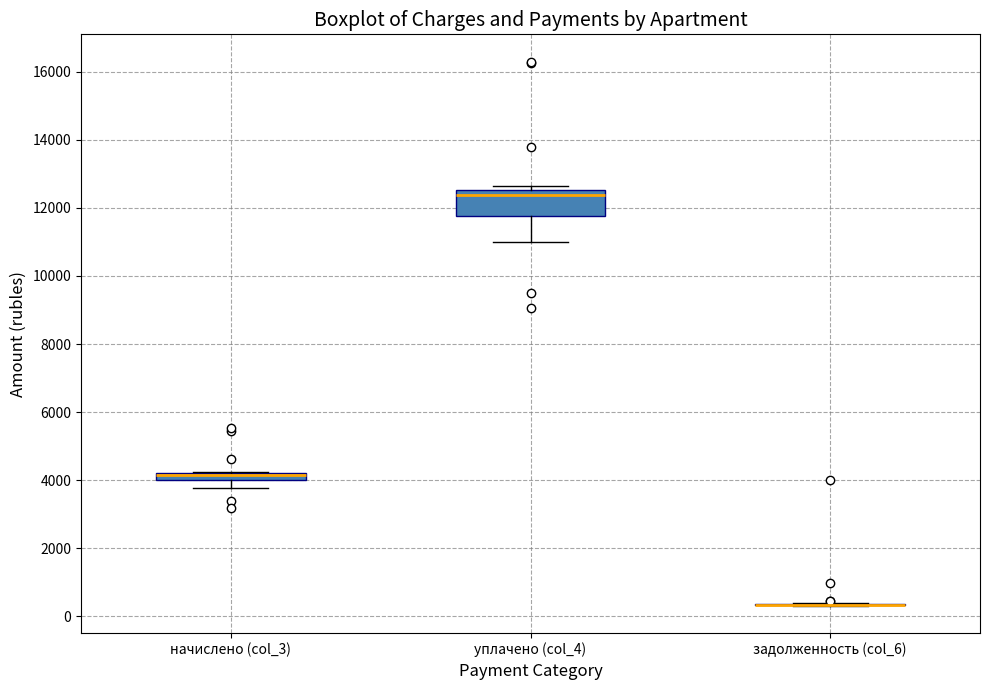

Which box is the tallest, from its lower edge to its upper edge?

уплачено (col_4)